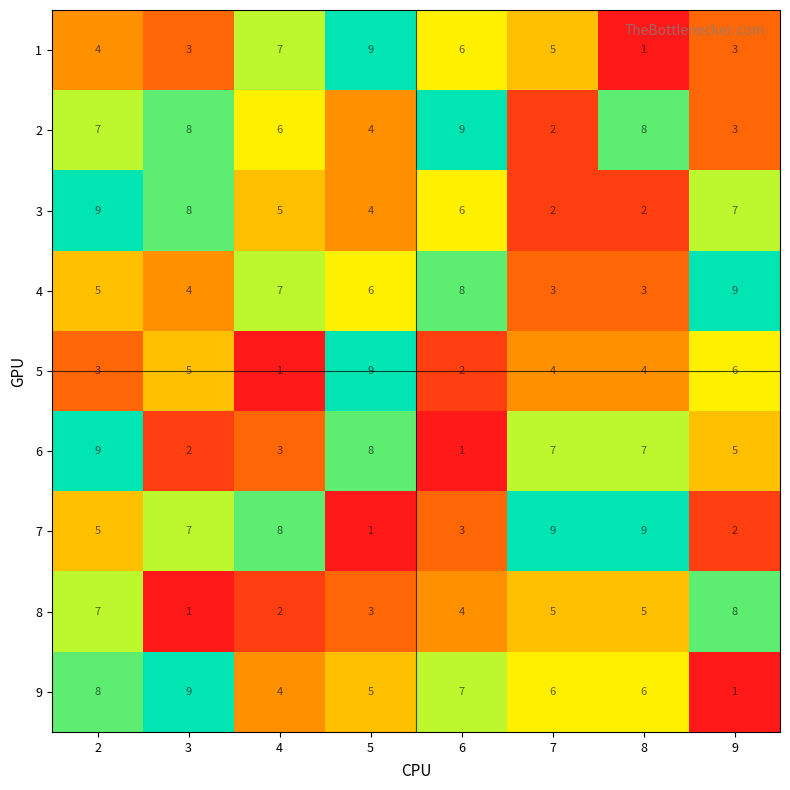

What is the smallest value displayed?

1